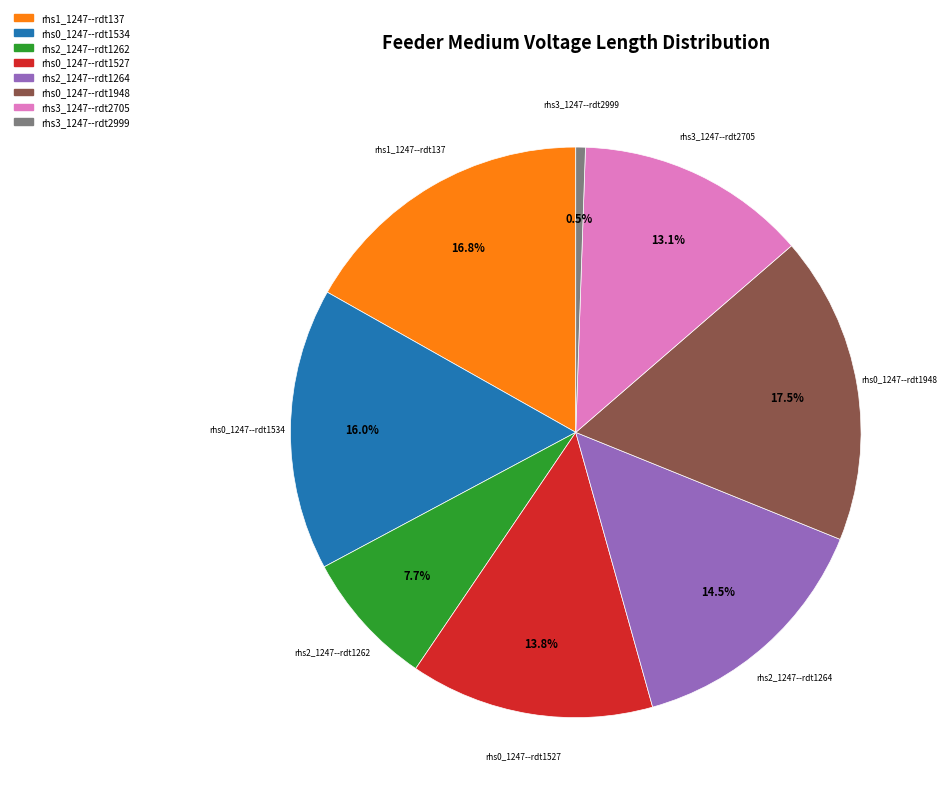

What is the total percentage of rhs2_1247--rdt1264 and rhs2_1247--rdt1262?

22.2%